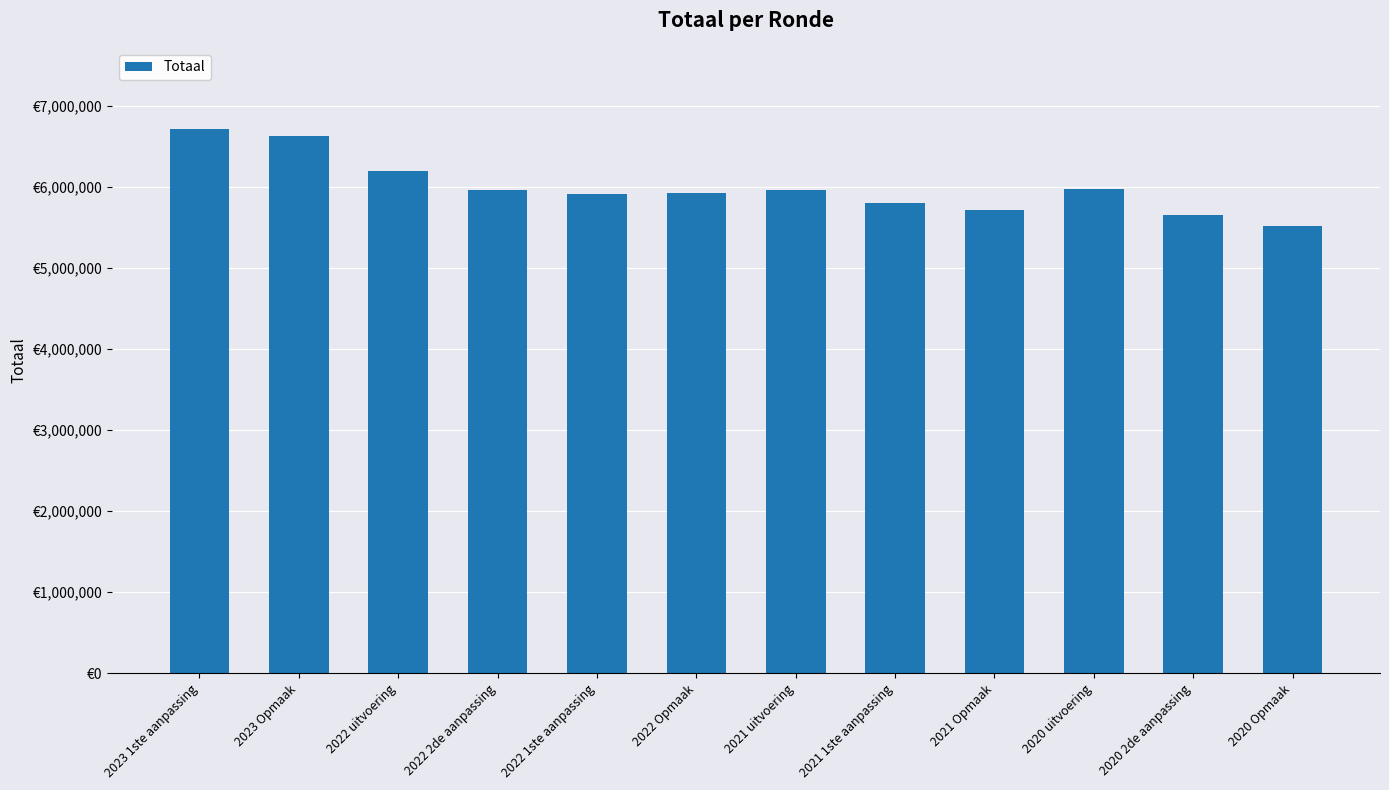

What is the minimum value shown in the chart?

5514723